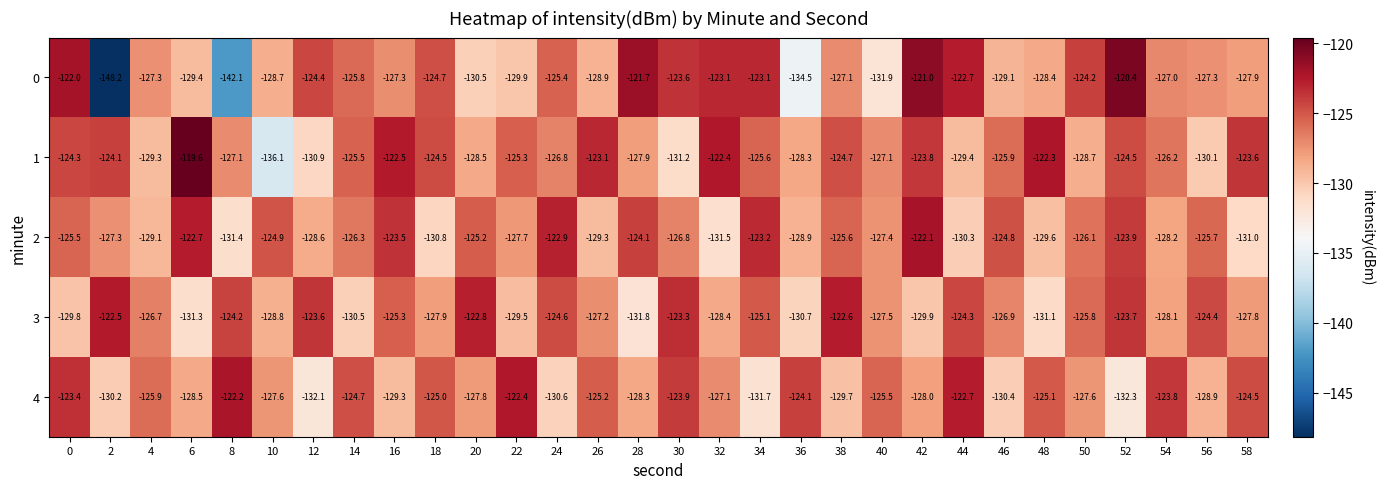

What is the difference between the second highest and minimum values in the 3 series?

9.2